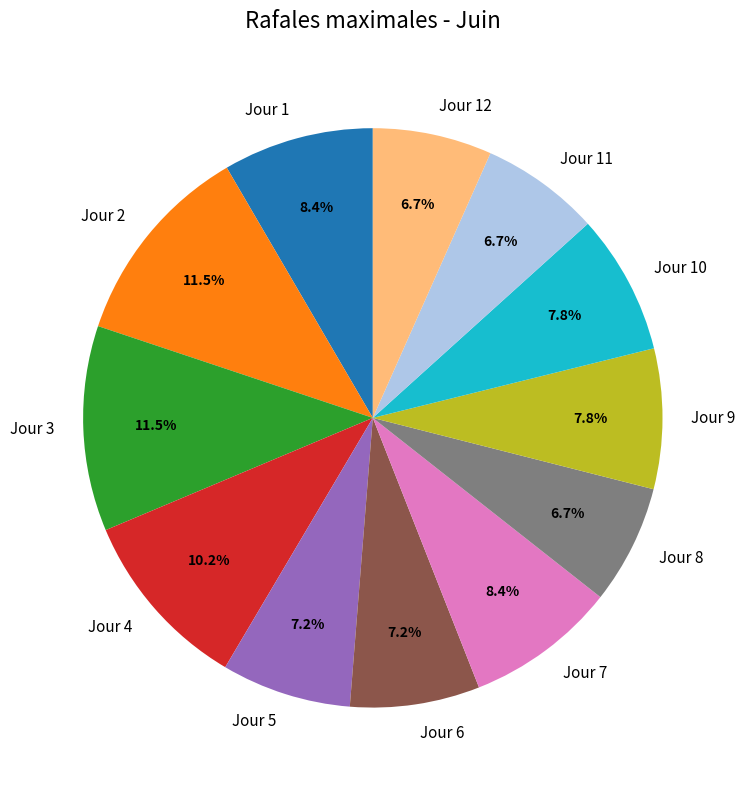

Is it true that Jour 11 is 1% of the pie?

False